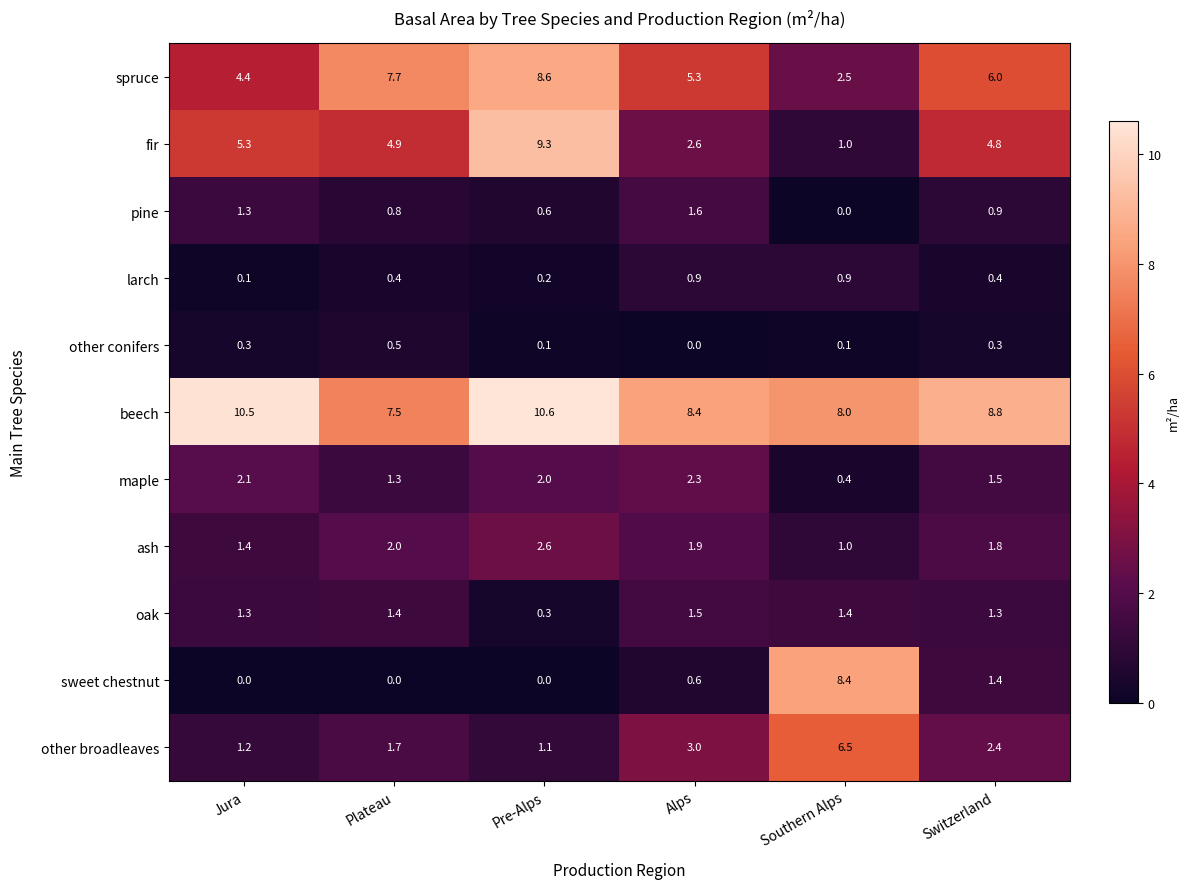

Rank the categories by fir value from highest to lowest.

Pre-Alps, Jura, Plateau, Switzerland, Alps, Southern Alps